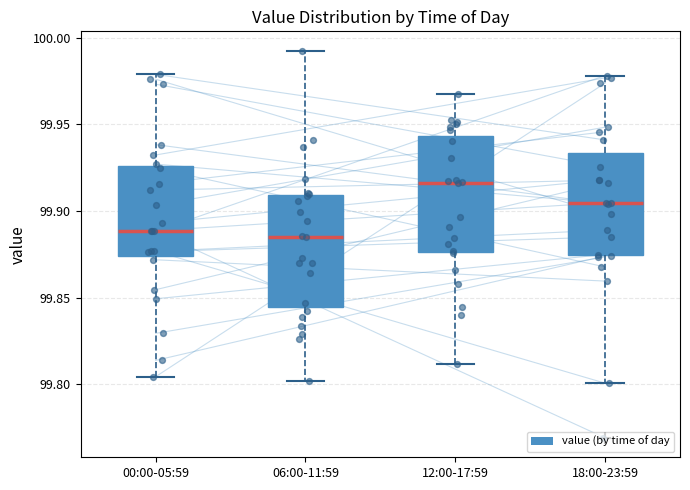

Reading left to right, transcribe this box plot: for each box, give where its median line is, the range the box spans, and where its two whiskers end, as read against the y-axis. The values are not printed on the chart, so give them approximately, as read against the axis.

00:00-05:59: median 99.890, box 99.875 to 99.925, whiskers 99.805 to 99.980
06:00-11:59: median 99.885, box 99.845 to 99.910, whiskers 99.800 to 99.995
12:00-17:59: median 99.915, box 99.875 to 99.945, whiskers 99.810 to 99.970
18:00-23:59: median 99.905, box 99.875 to 99.935, whiskers 99.800 to 99.980